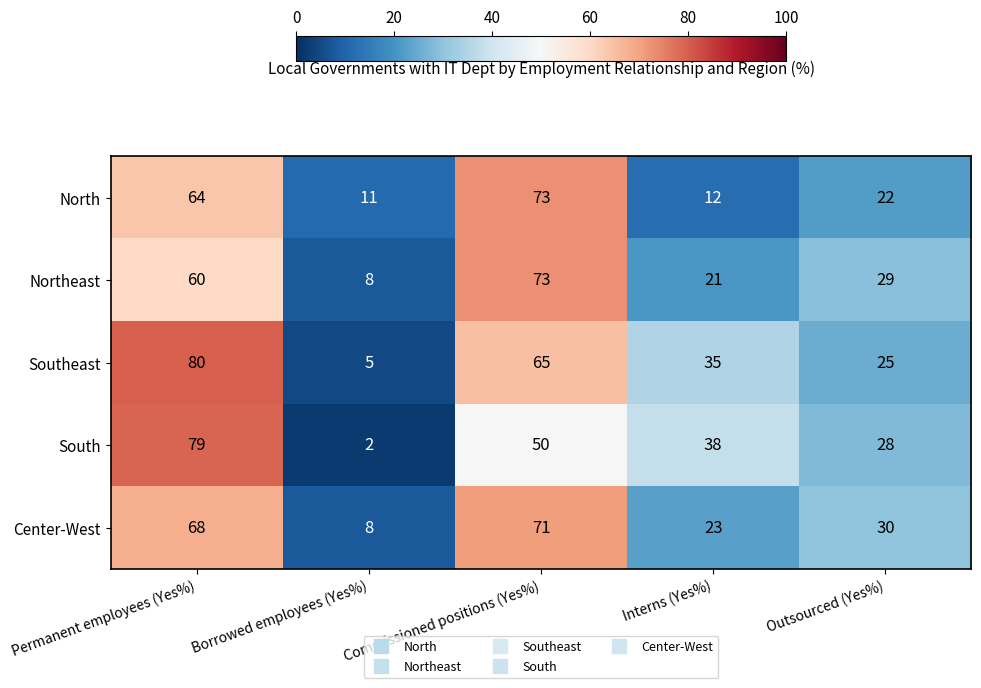

The value of North at Commissioned positions (Yes%) is 37. True or false?

False